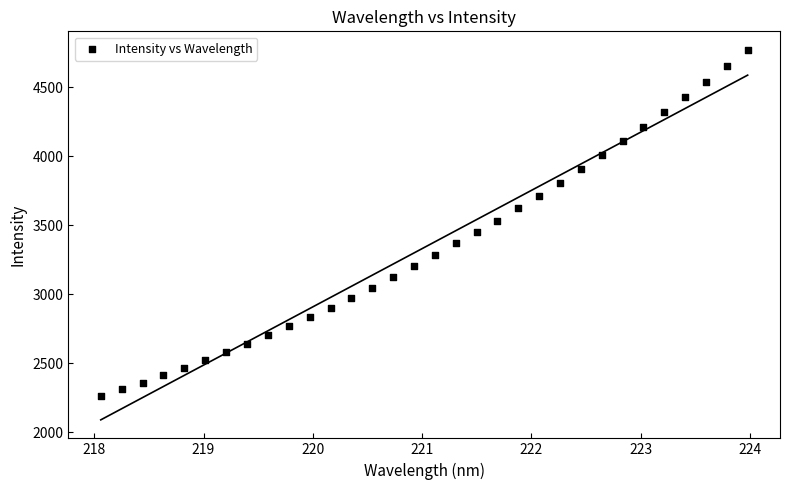

What is the range of X values (max minus min)?

5.9